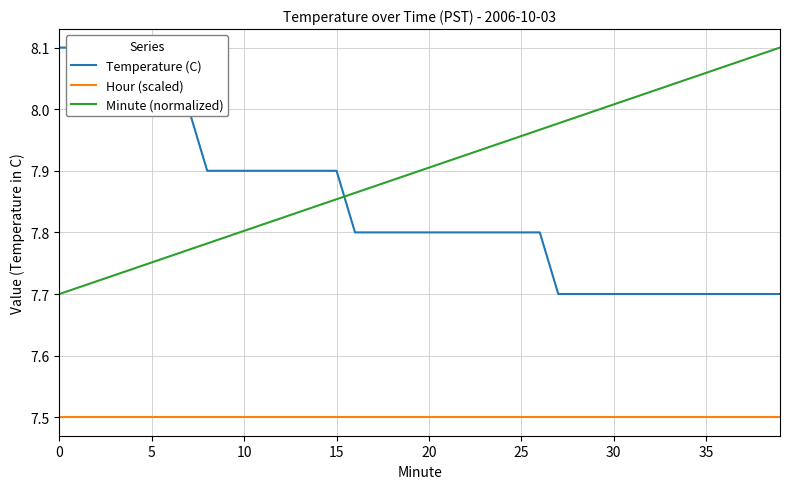

True or false: Hour (scaled) and Minute (normalized) intersect in this chart.

False